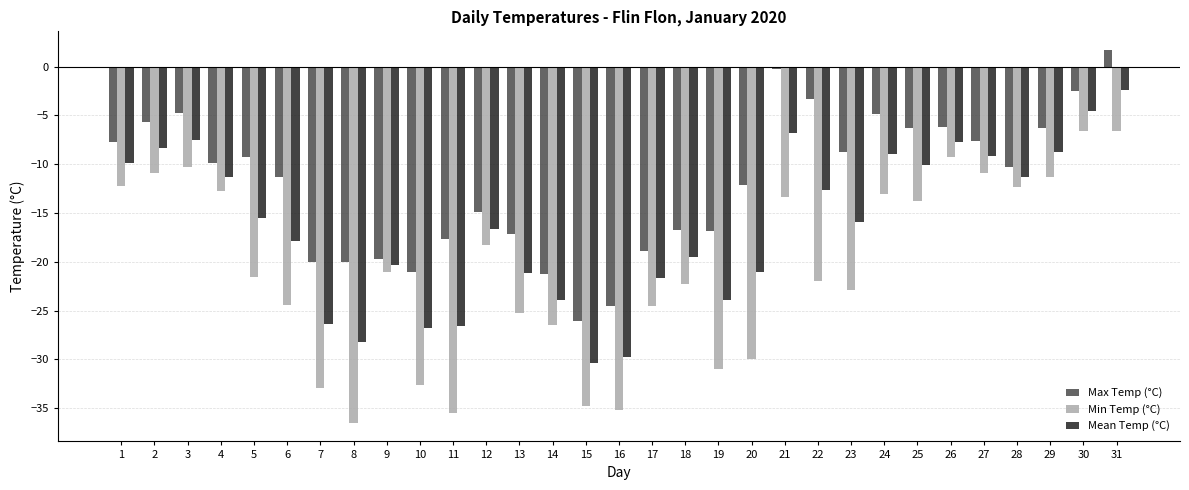

Which series has the widest spread of values?

Min Temp (°C)